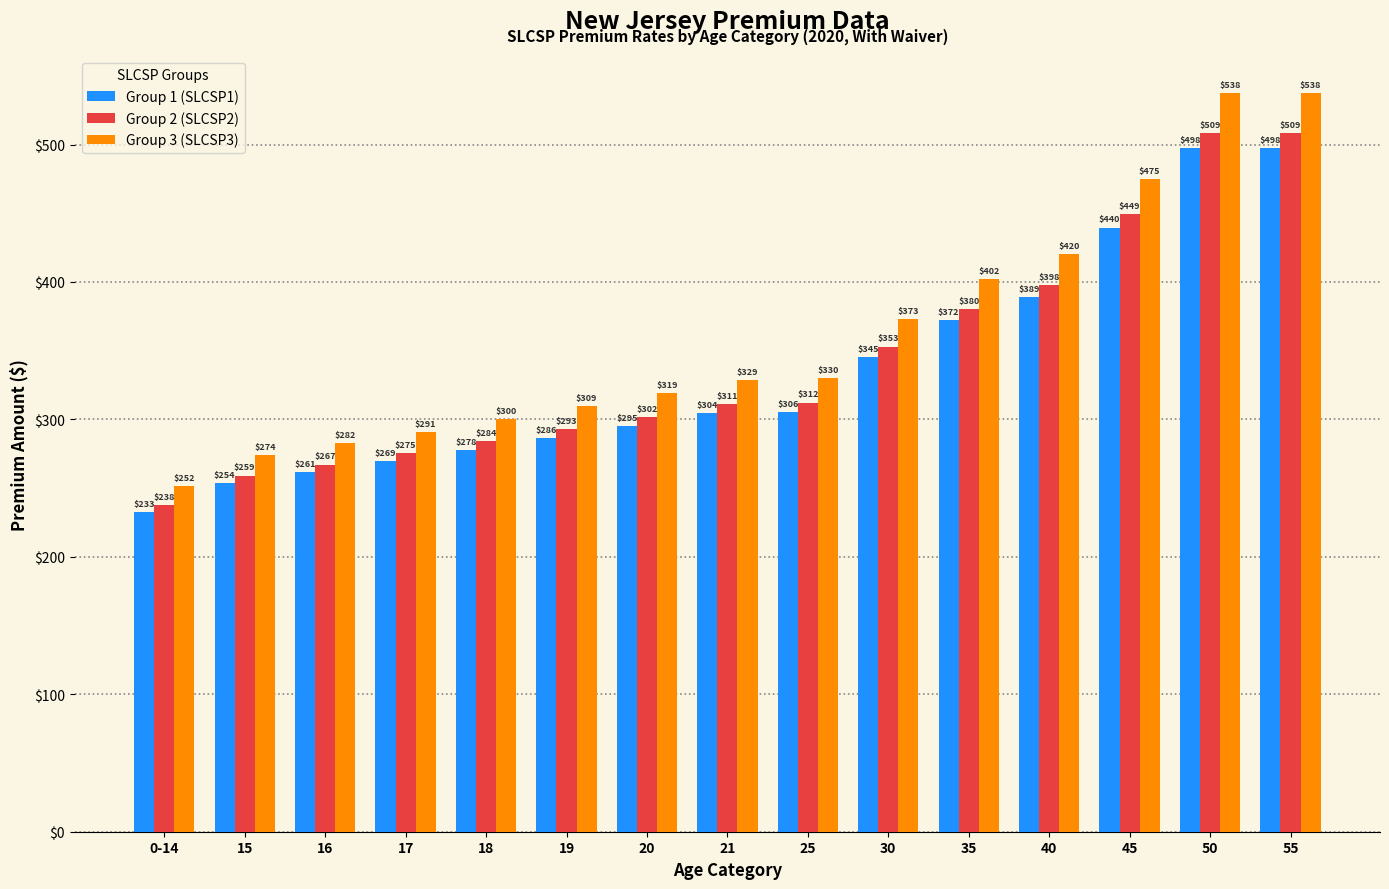

Where is Group 1 (SLCSP1) nearest to the value 365?

35